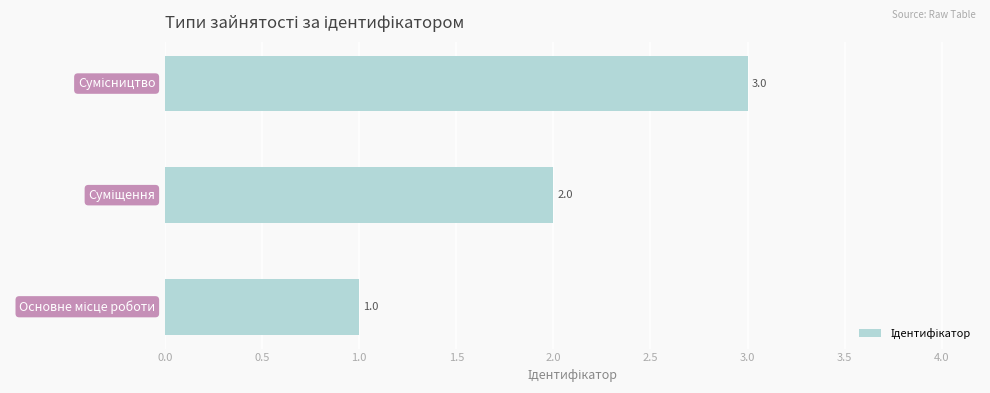

What is the sum of all values?

6